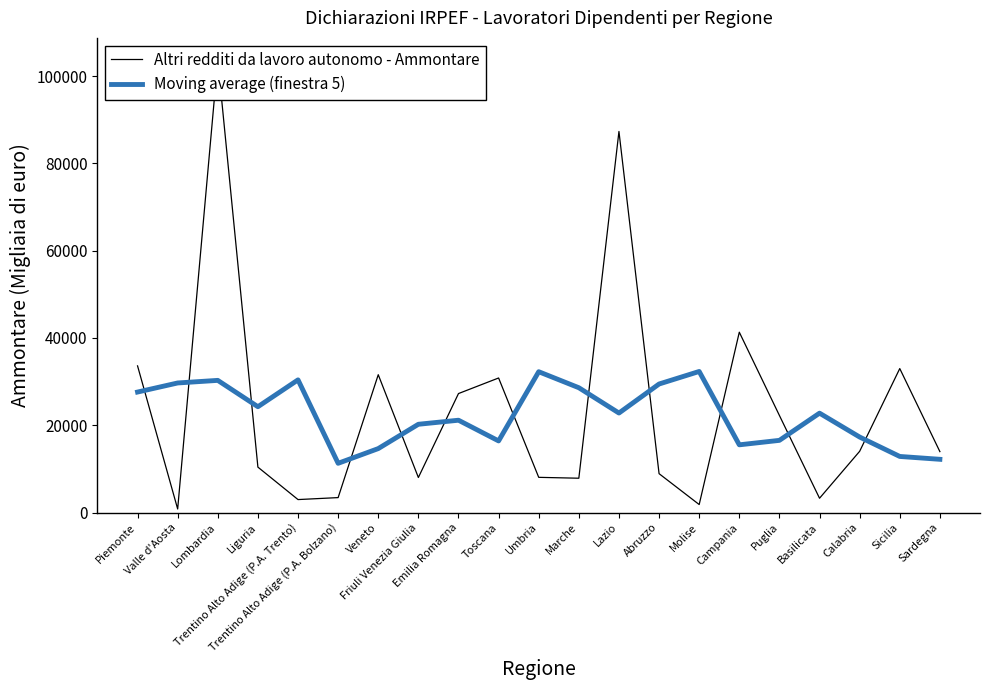

Is the value of Altri redditi da lavoro autonomo - Ammontare at Lombardia greater than the value of Moving average (finestra 5) at Piemonte?

Yes